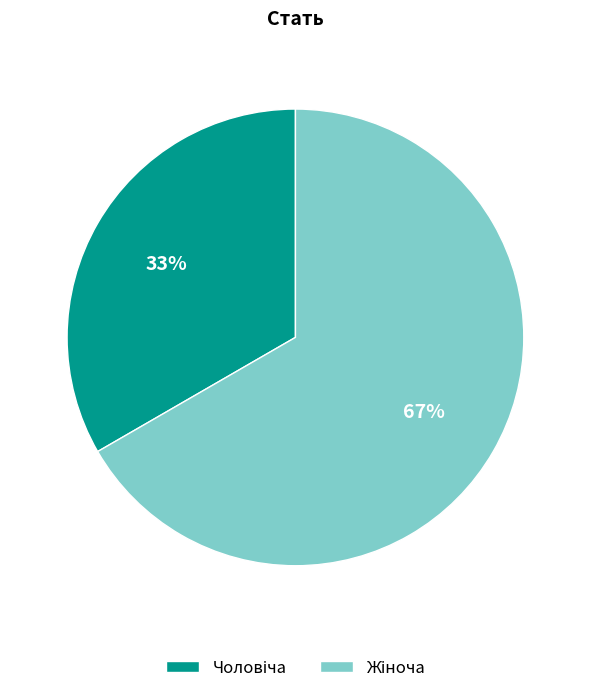

To the nearest percent, what is the average slice percentage?

50%